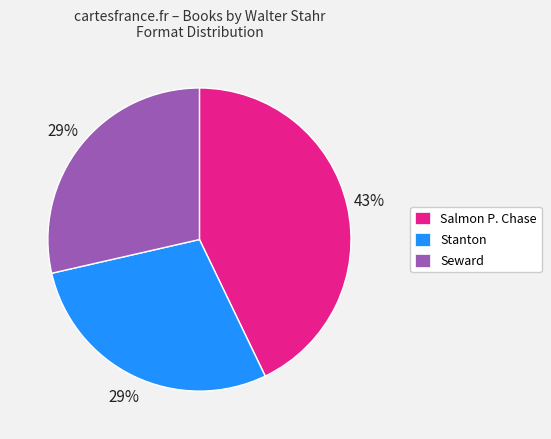

What is the largest slice in the pie chart?

Salmon P. Chase